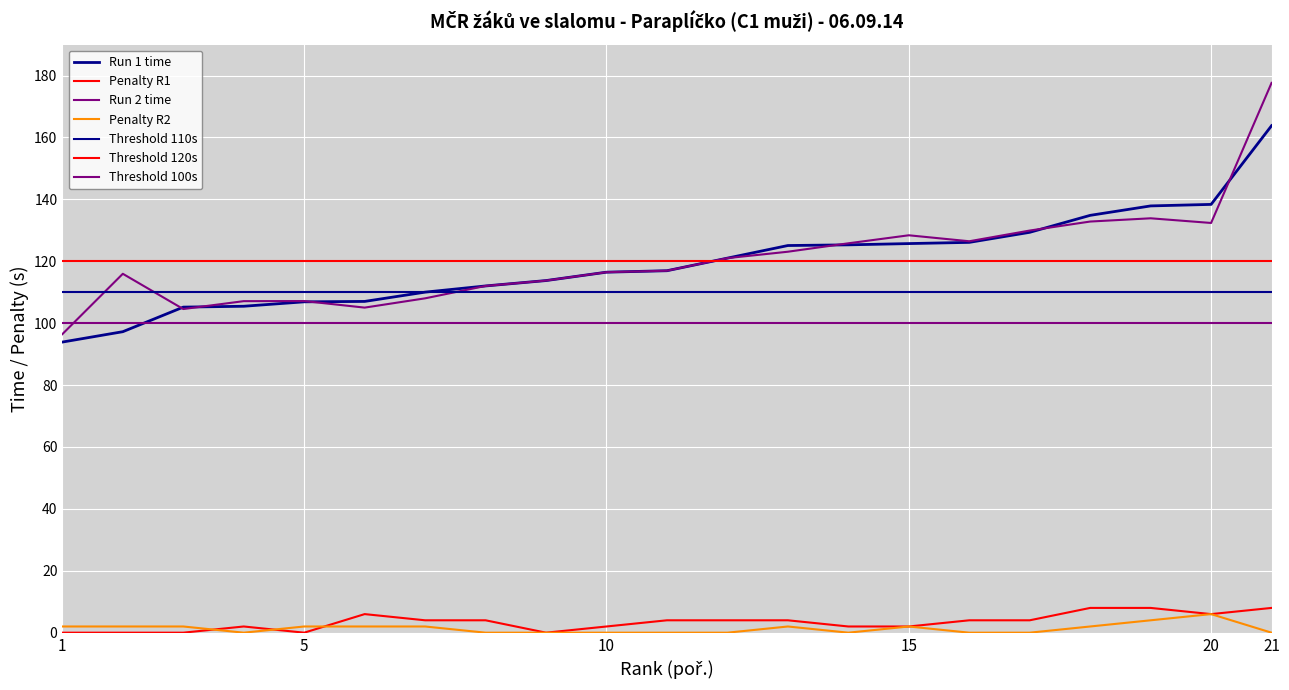

How many values in the Run 2 time series exceed 116?

12